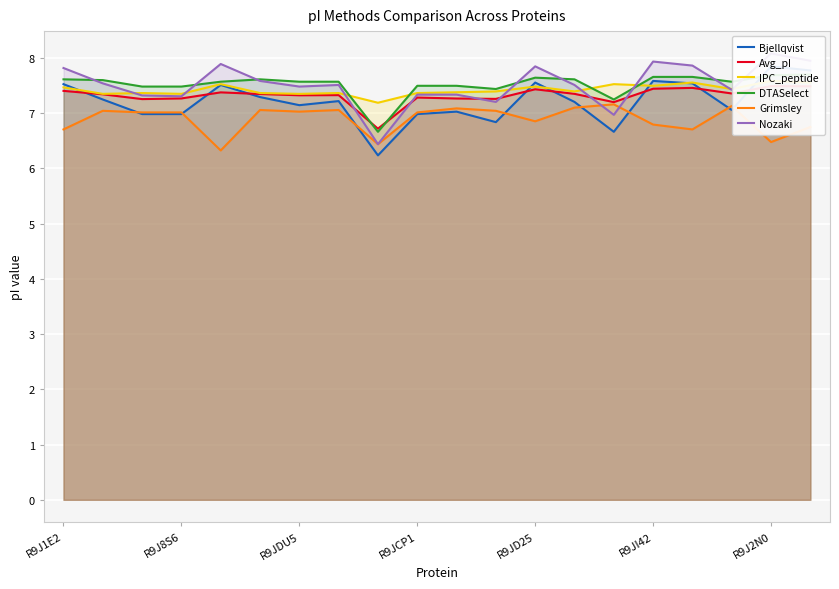

How many lines are shown in the chart?

6